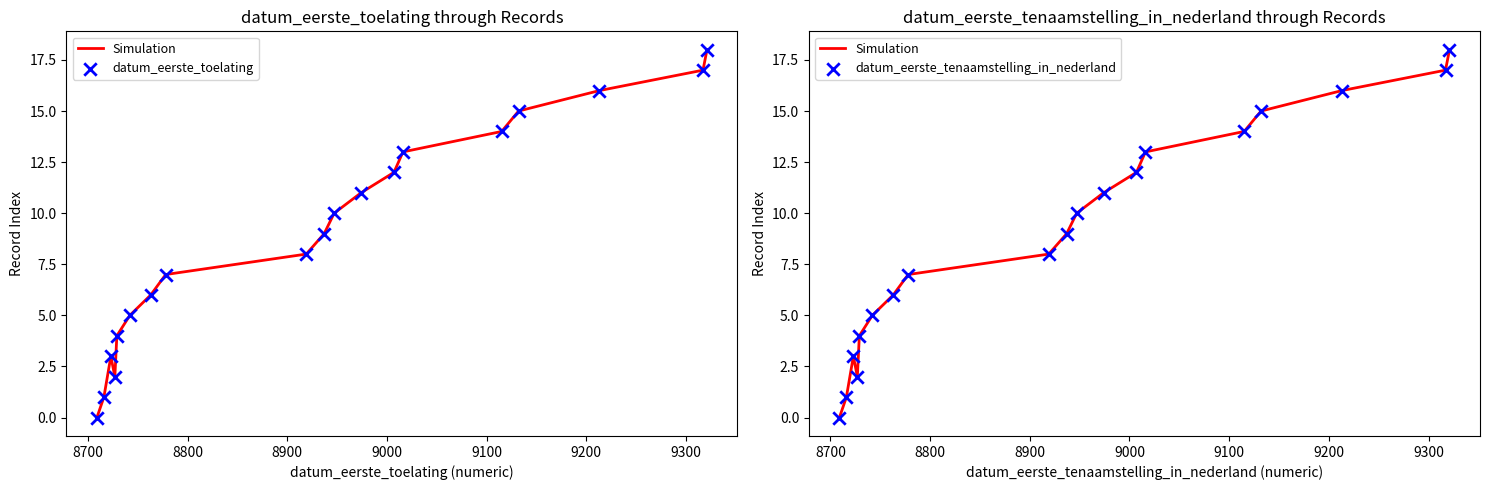

Which series contains the lowest Y value?

Simulation